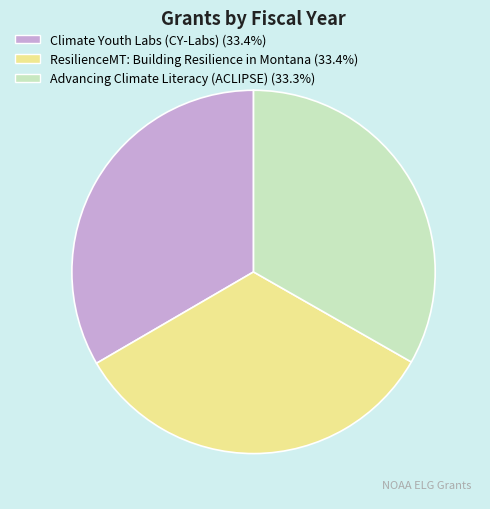

Does ResilienceMT: Building Resilience in Montana account for over 50% of the chart?

No